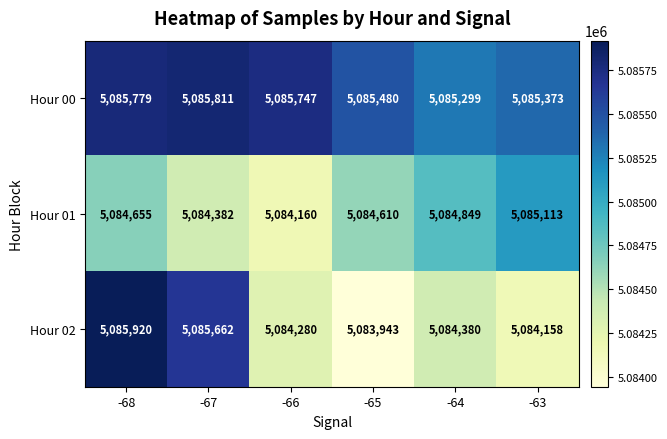

Rank the series at -63 from lowest to highest value.

Hour 02, Hour 01, Hour 00